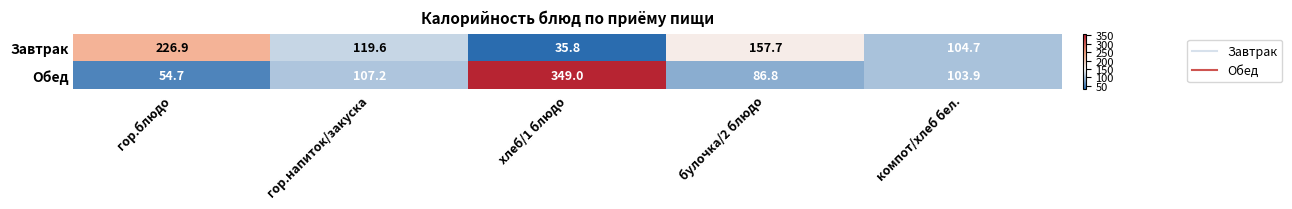

What is the average value of the Обед series?

140.3